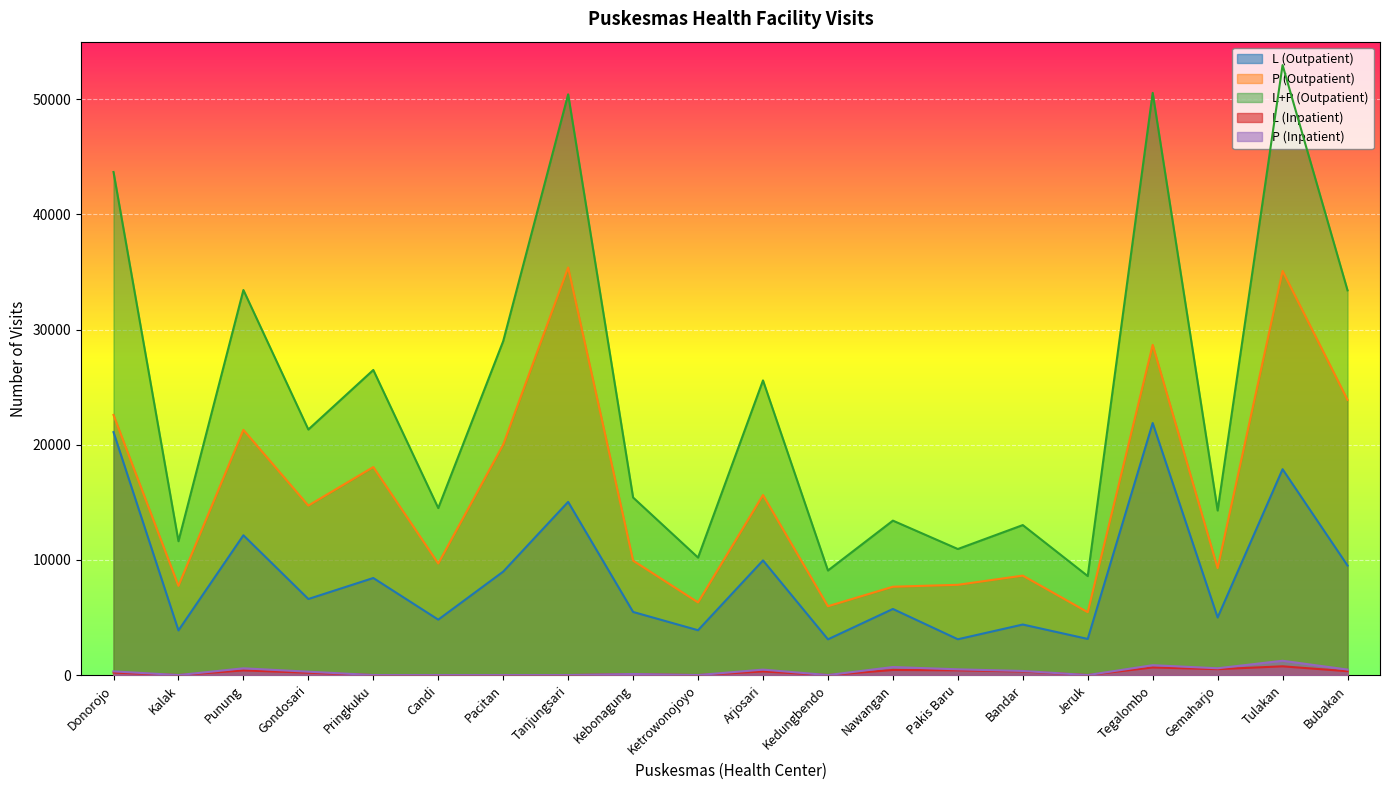

How many categories are shown in the chart?

20